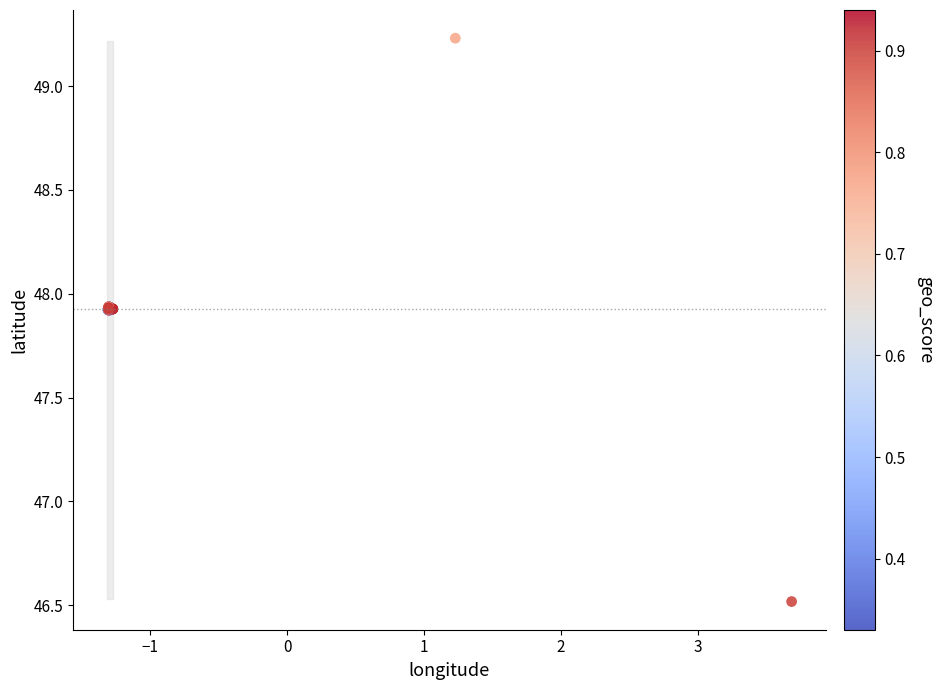

What Y value in the scatter plot is closest to 47?

46.5